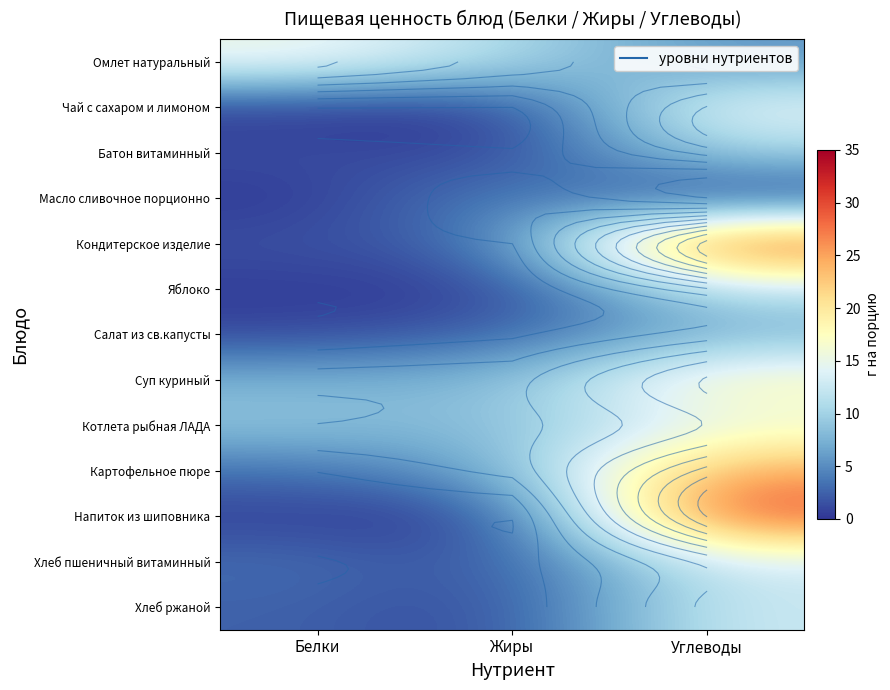

What is the greatest value displayed?

31.0